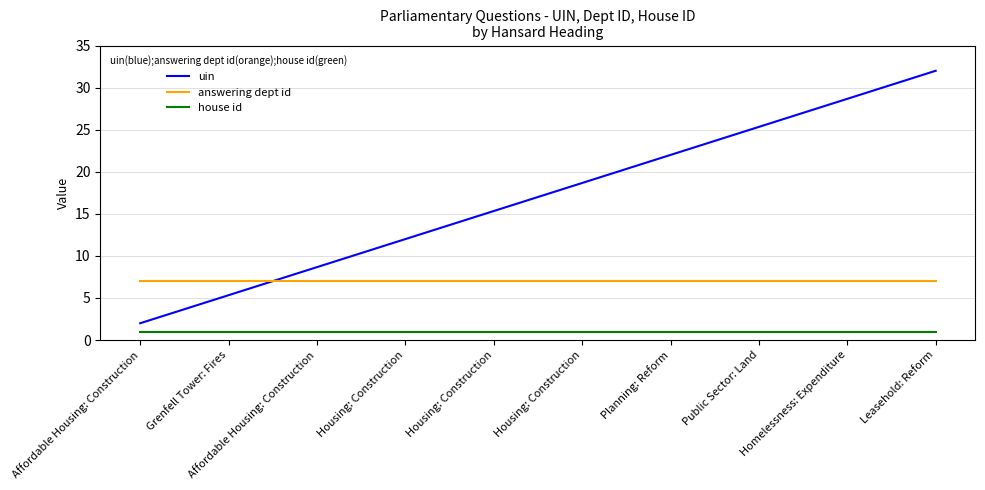

True or false: answering dept id and house id cross at least once.

False